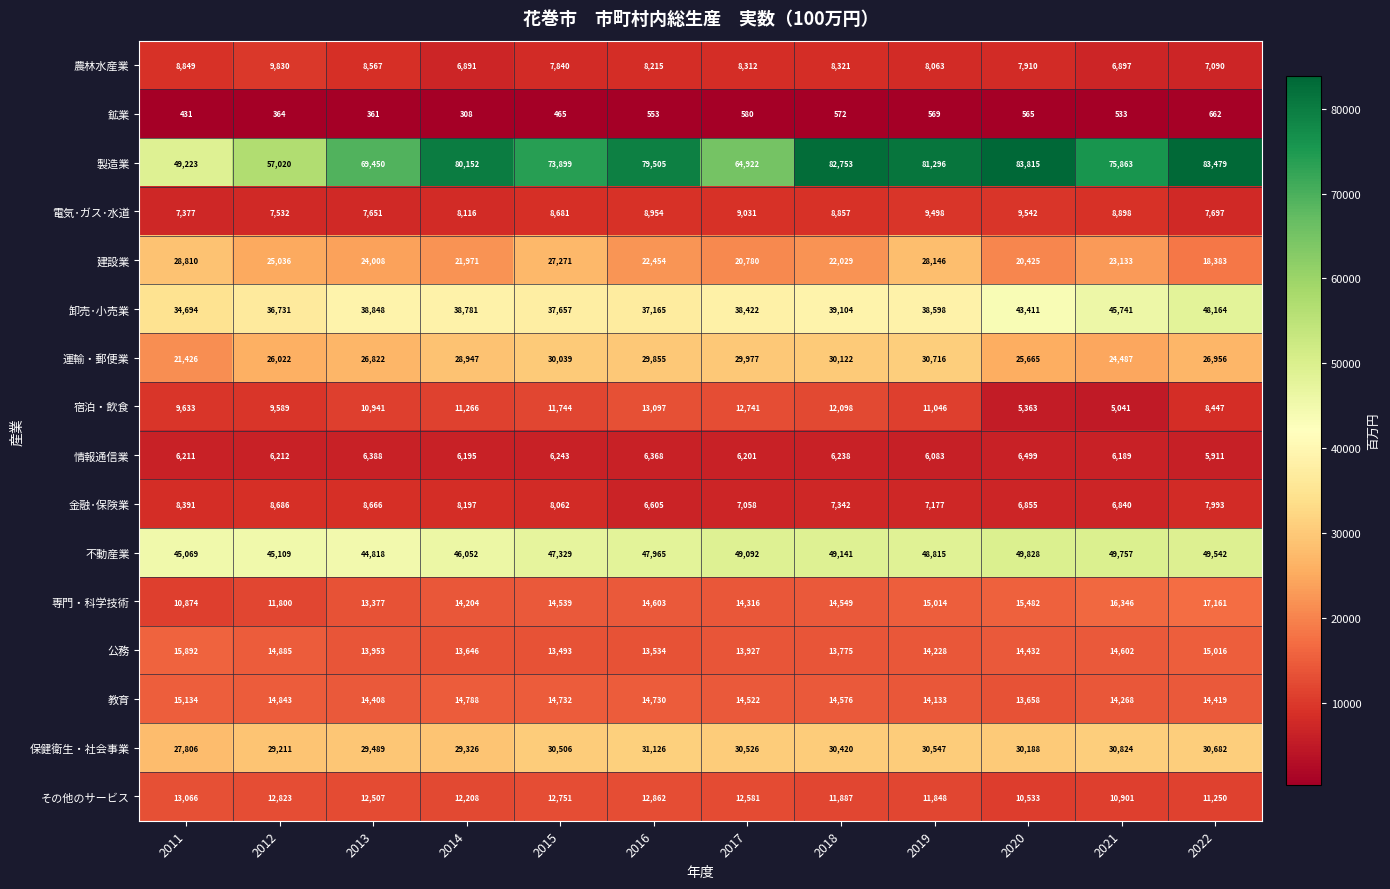

At which label is 宿泊・飲食 closest to 9069?

2012